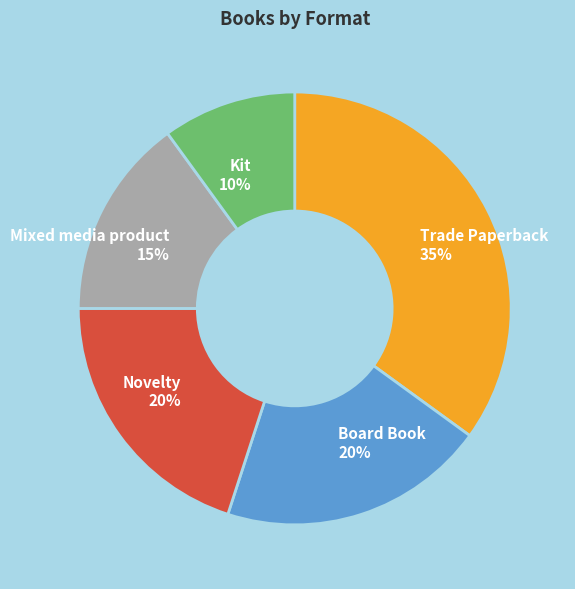

The Board Book slice represents 13% of the pie. True or false?

False